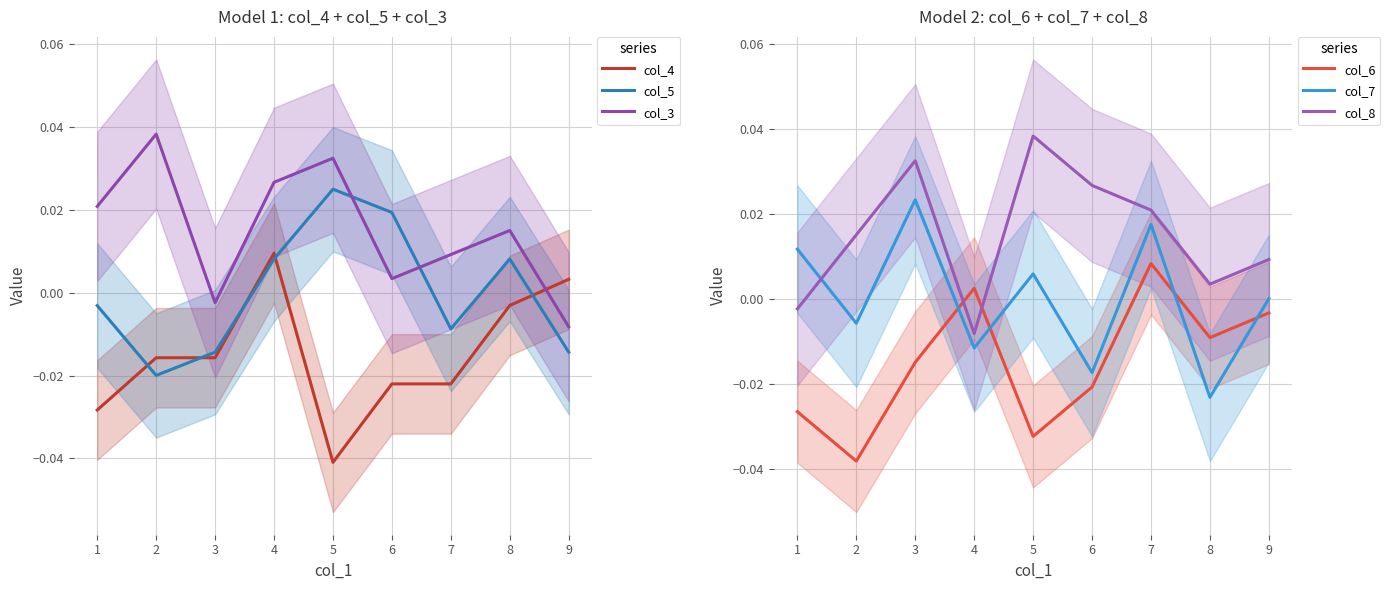

In col_3, how many points are higher than both neighbors (excluding endpoints)?

3